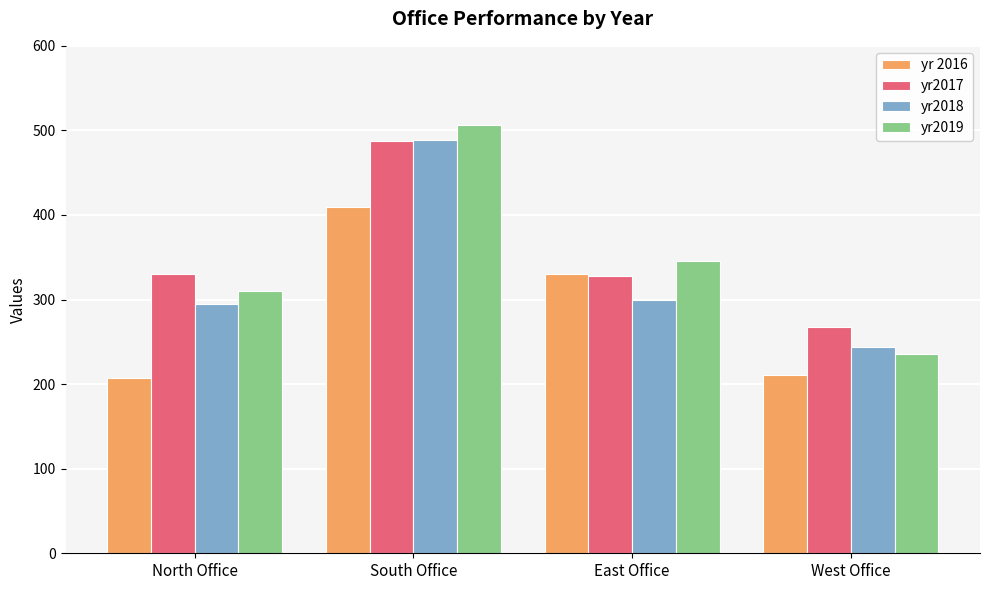

The value of yr2018 at North Office is 431. True or false?

False